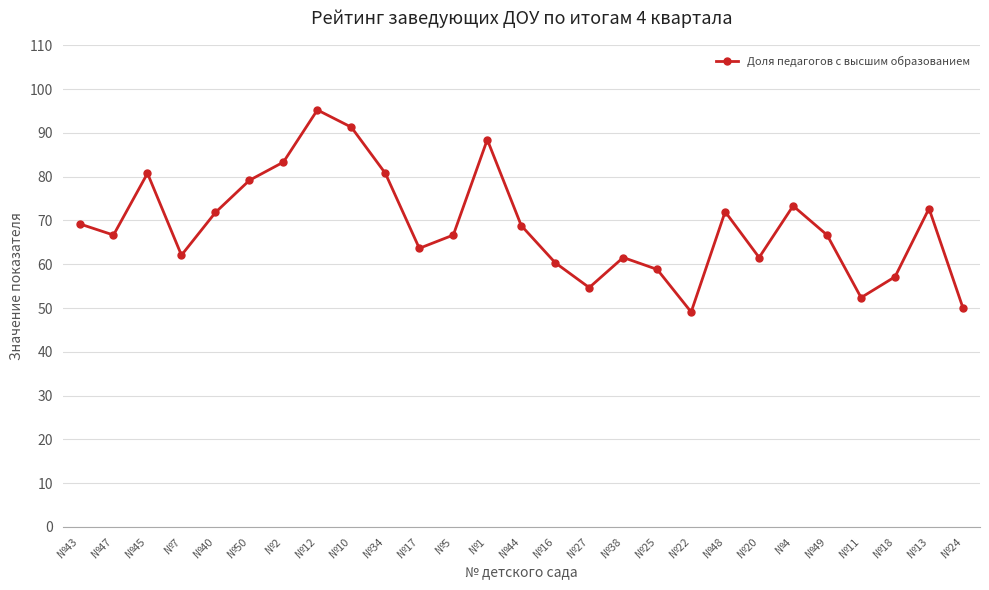

What is the sum of all values?

1858.2